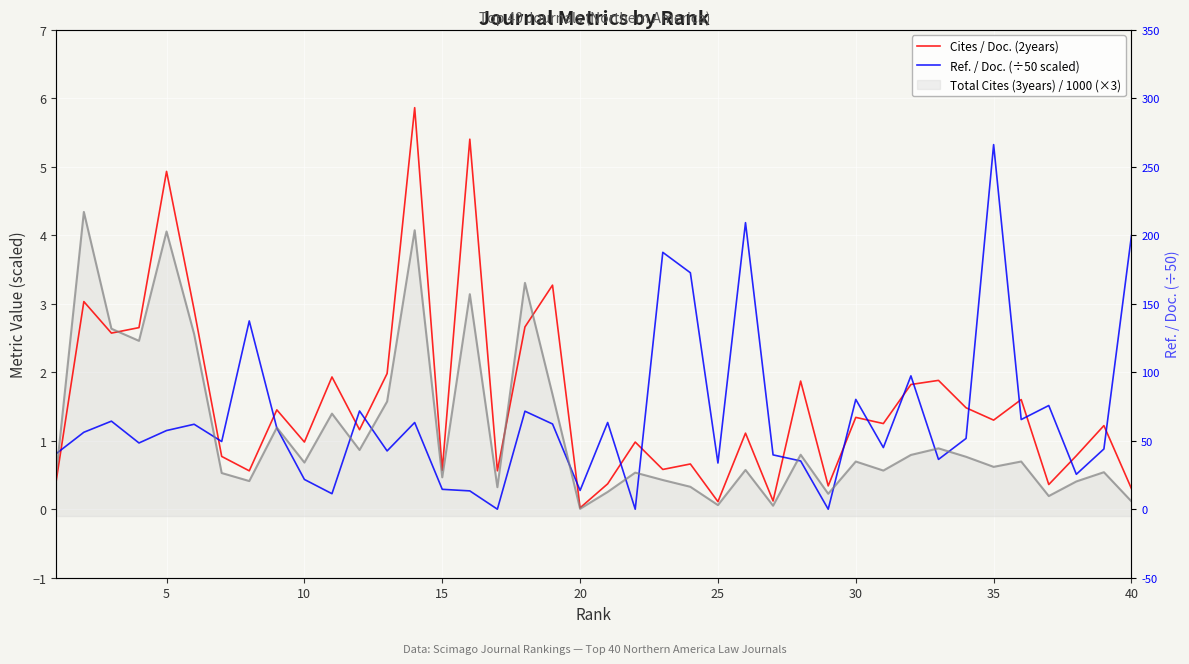

How many lines are shown in the chart?

2